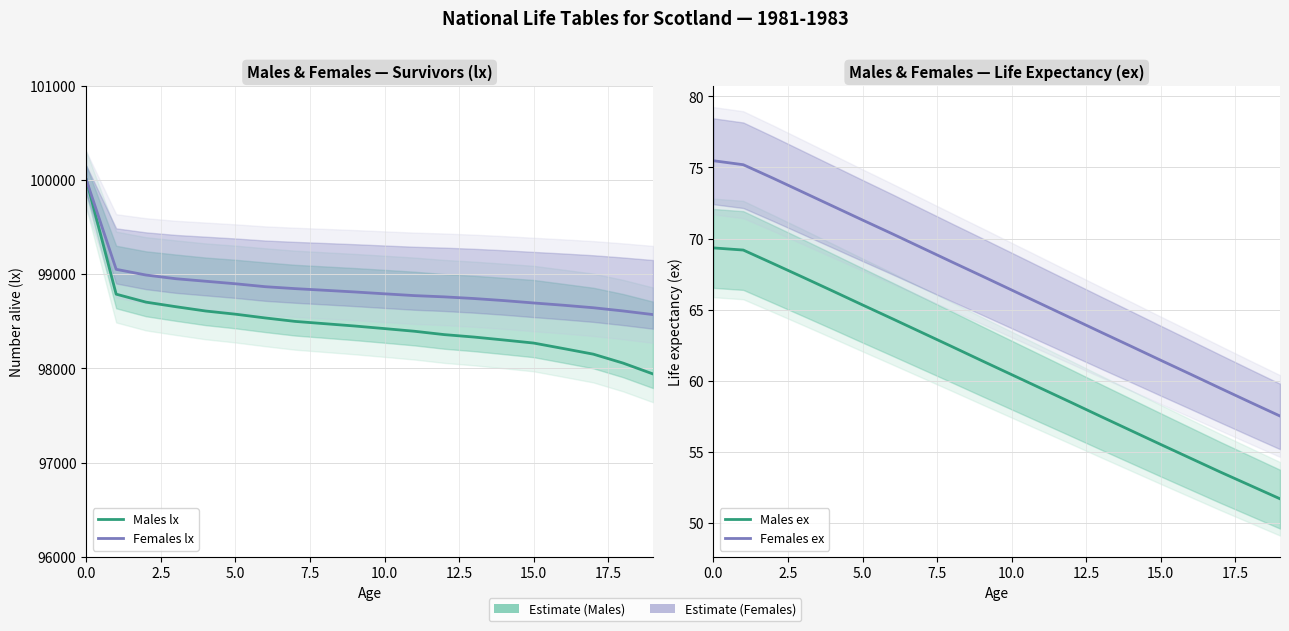

Read the Males ex value at 13.

57.5